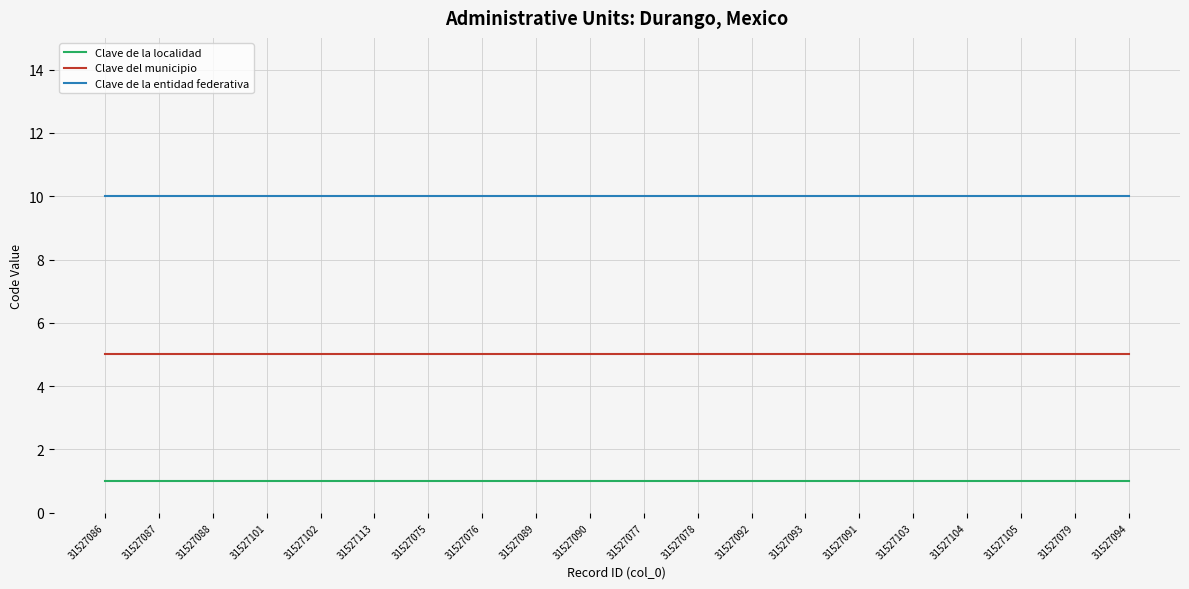

What is the average value of the Clave de la entidad federativa series?

10